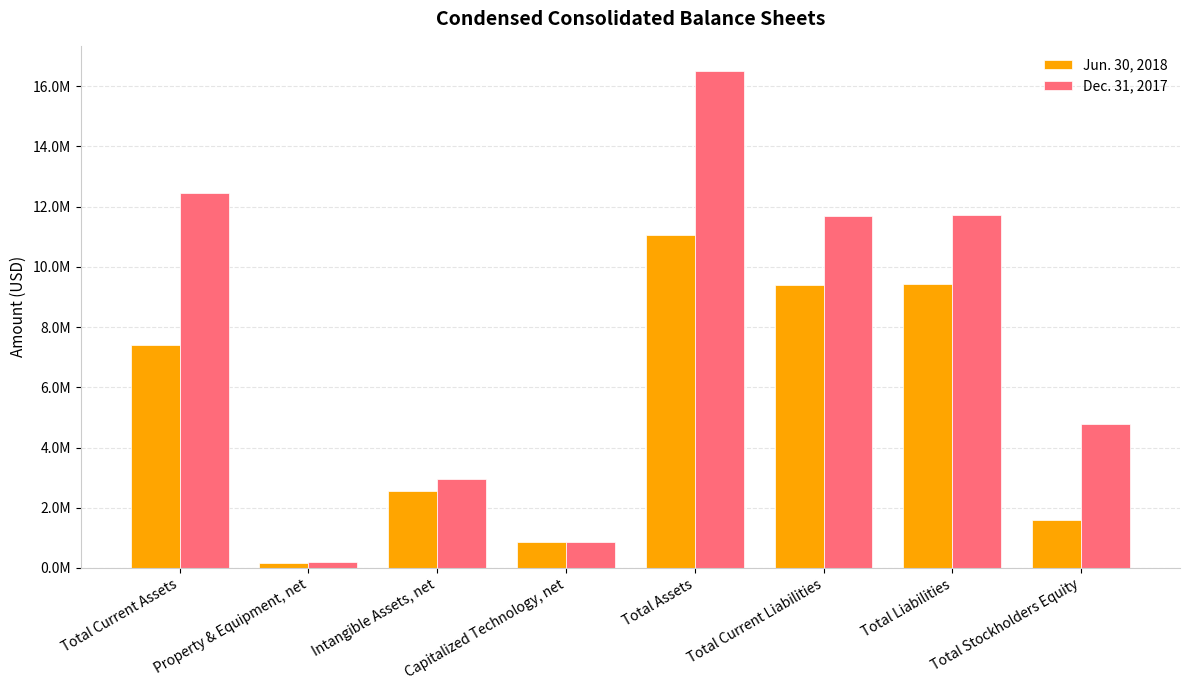

Are the bars horizontal?

No